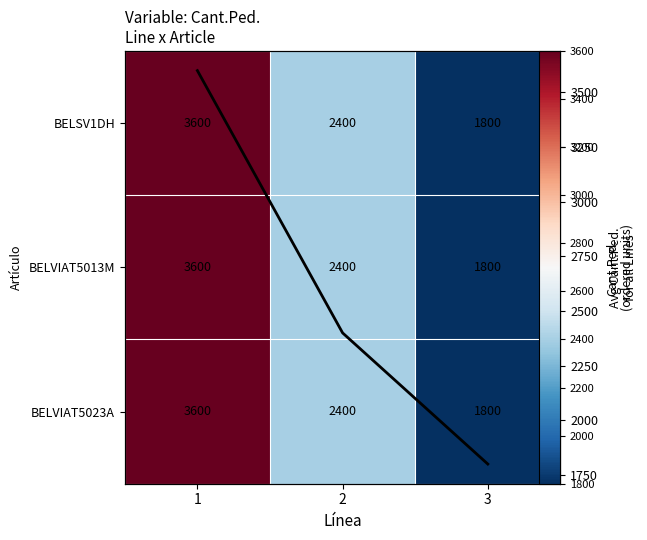

What is the lowest value of the BELSV1DH series?

1800